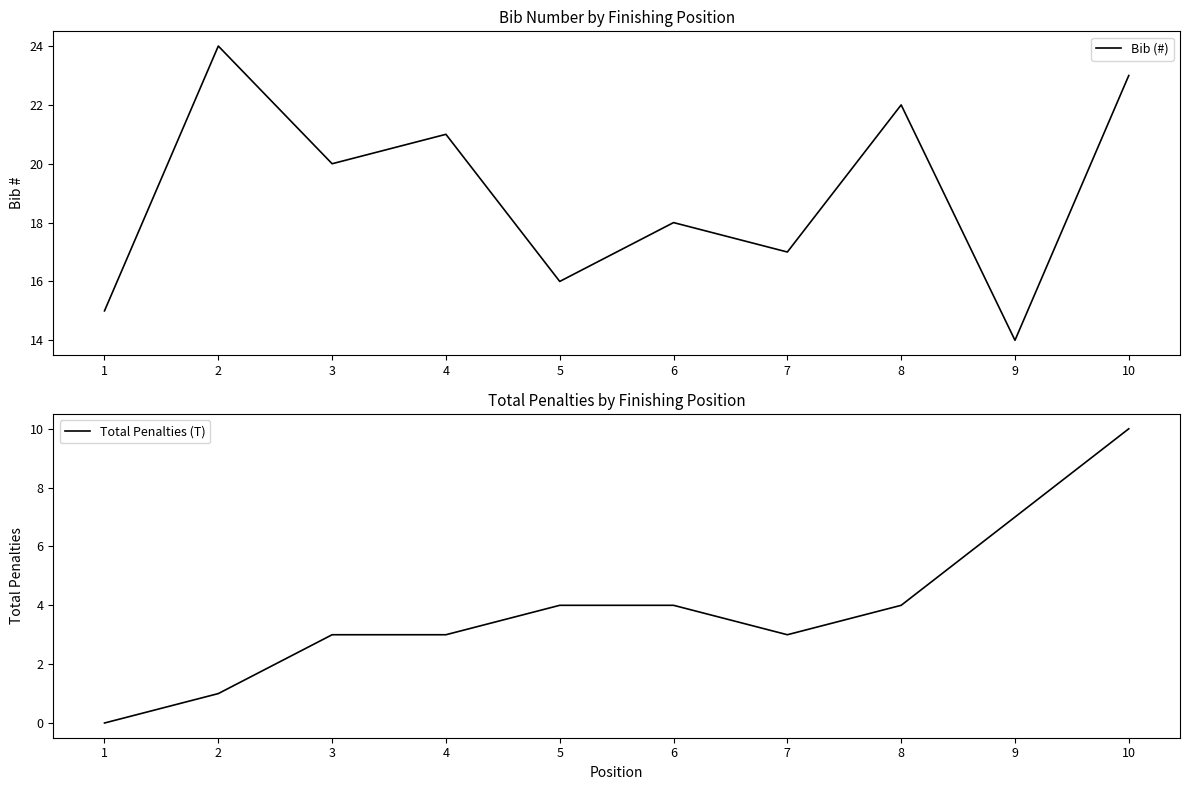

Reading right to left, list all the values displayed in this chart.

Bib (#): 10=23	9=14	8=22	7=17	6=18	5=16	4=21	3=20	2=24	1=15
Total Penalties (T): 10=10	9=7	8=4	7=3	6=4	5=4	4=3	3=3	2=1	1=0